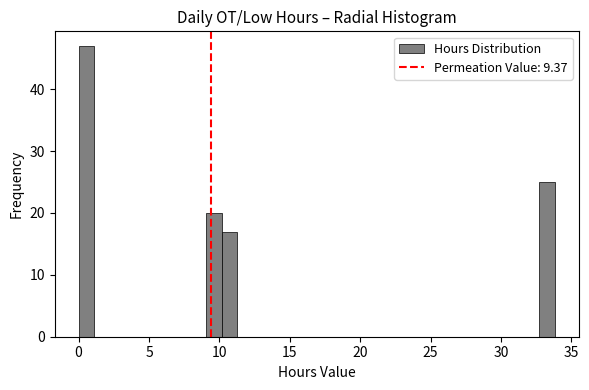

Read against the x-axis, roughly where is the centre of the tallest bar?

0.5